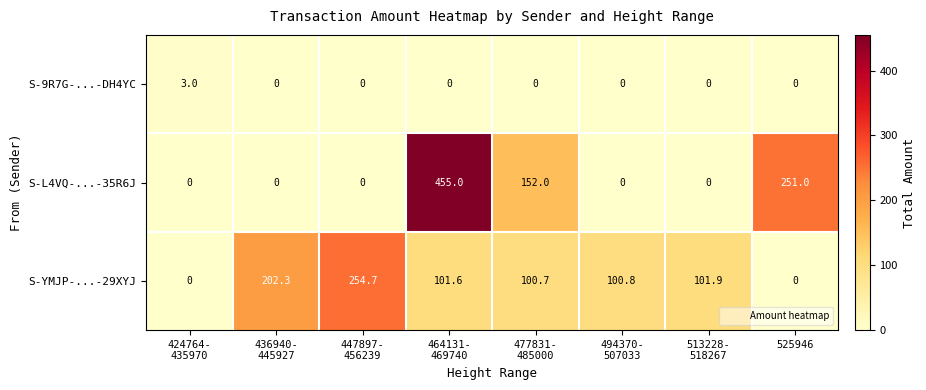

List the series in order of their peak value, lowest first.

S-9R7G-...-DH4YC, S-YMJP-...-29XYJ, S-L4VQ-...-35R6J